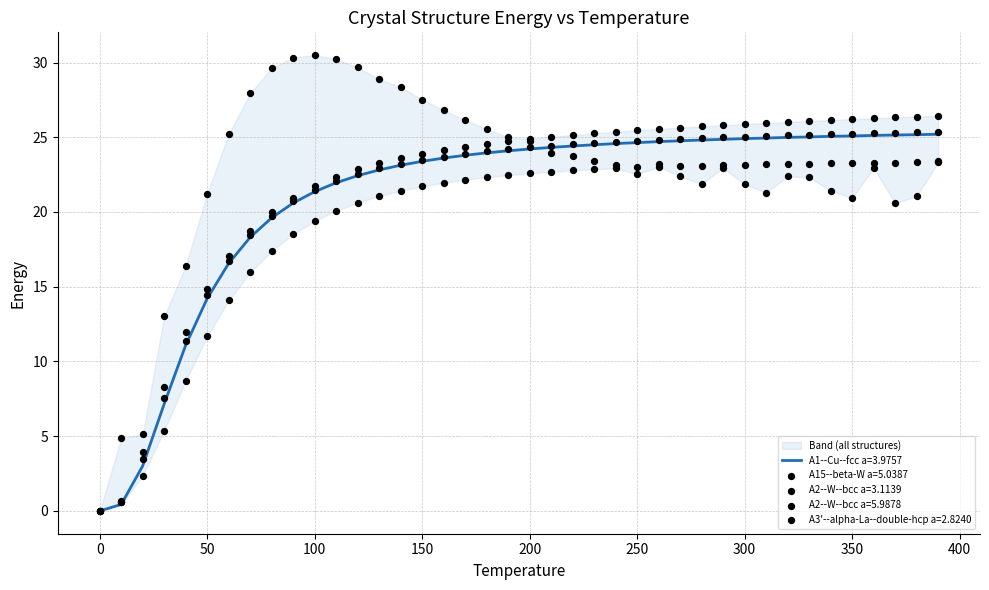

What is the total value across all series at 230?

120.7